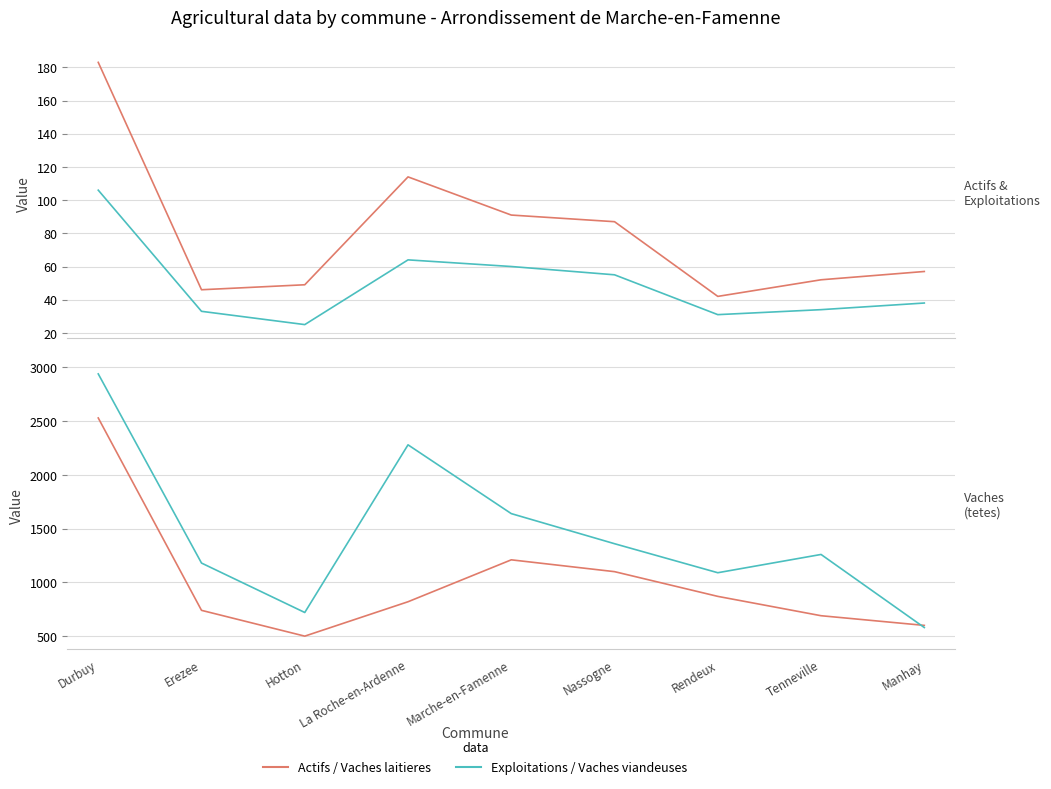

Is the value of Exploitations at Rendeux greater than the value of Actifs agricoles reguliers at Manhay?

No